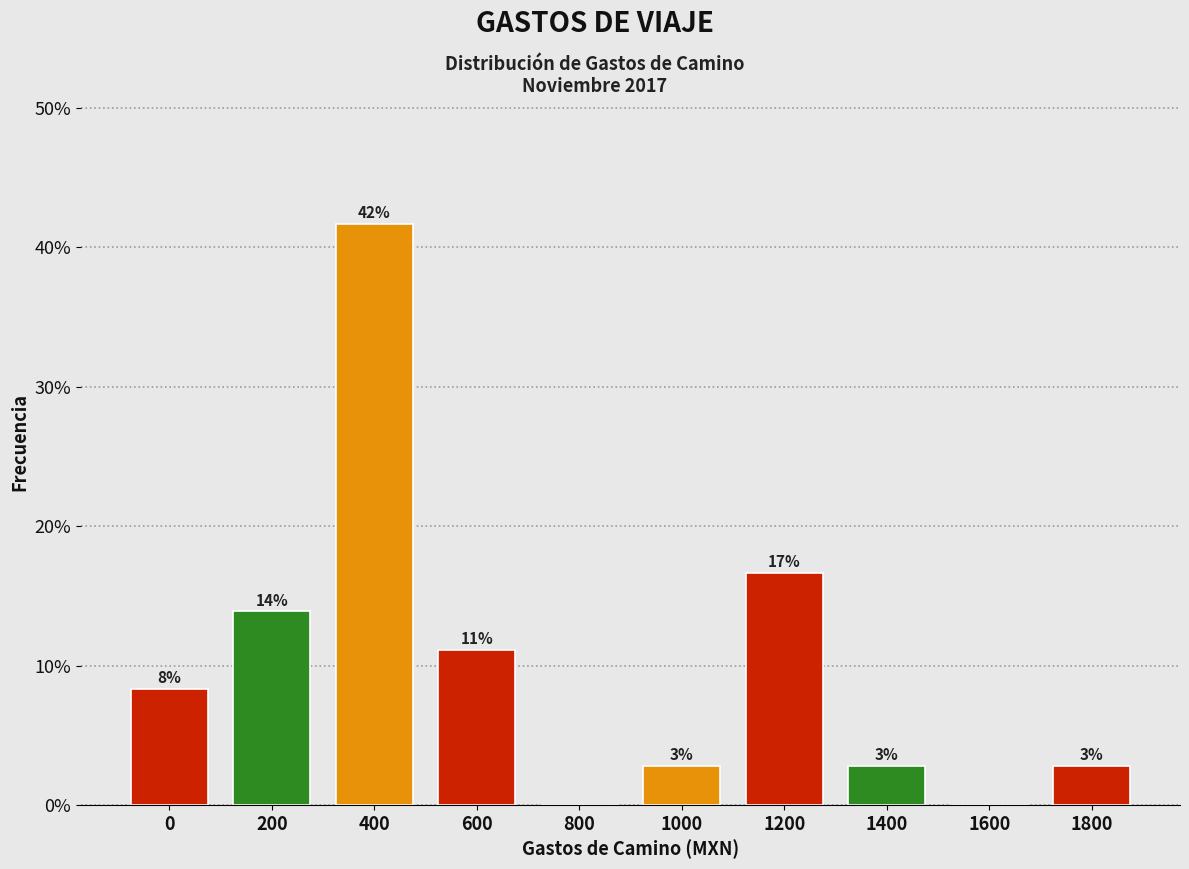

Are the bars horizontal?

No